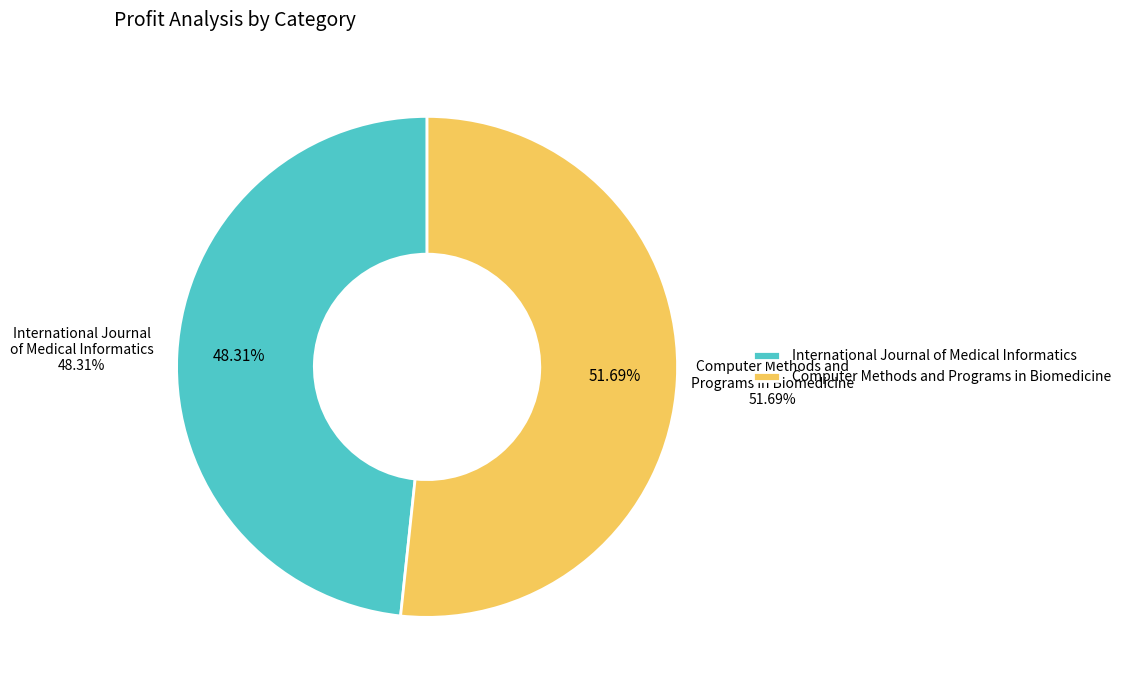

Rank the categories by value from highest to lowest.

Computer Methods and Programs in Biomedicine, International Journal of Medical Informatics